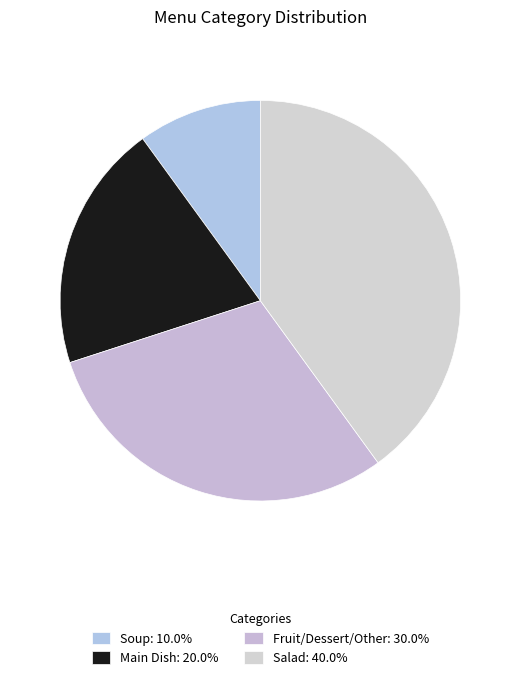

To the nearest percent, what portion does Fruit/Dessert/Other represent?

30%